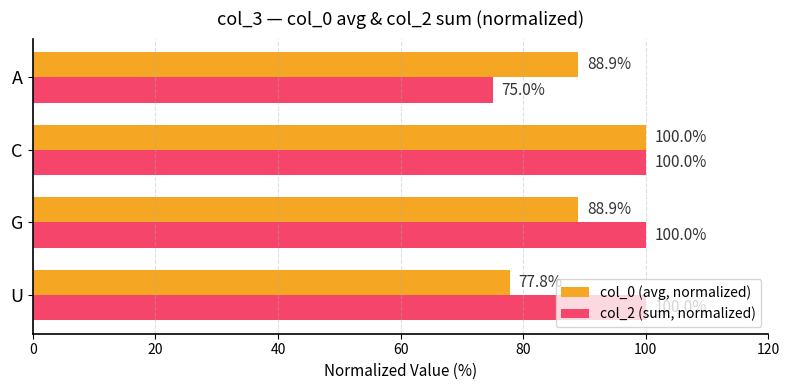

Count the number of data series in this chart.

2